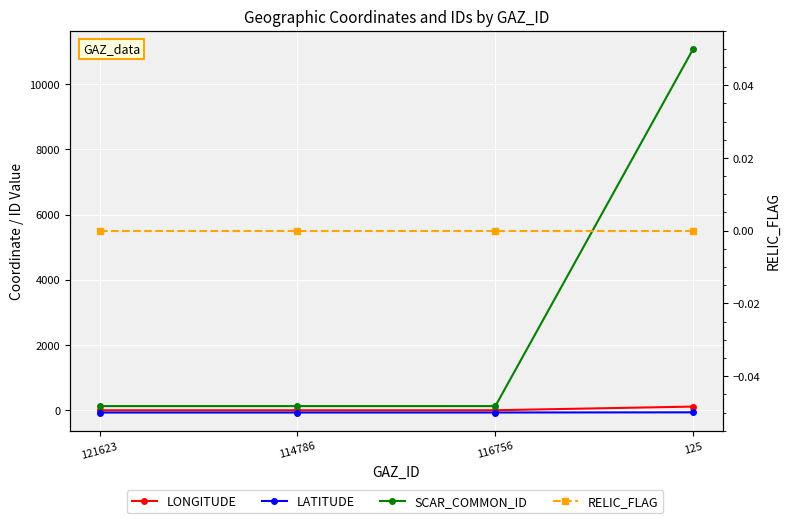

Which series has the largest range (max minus min)?

SCAR_COMMON_ID